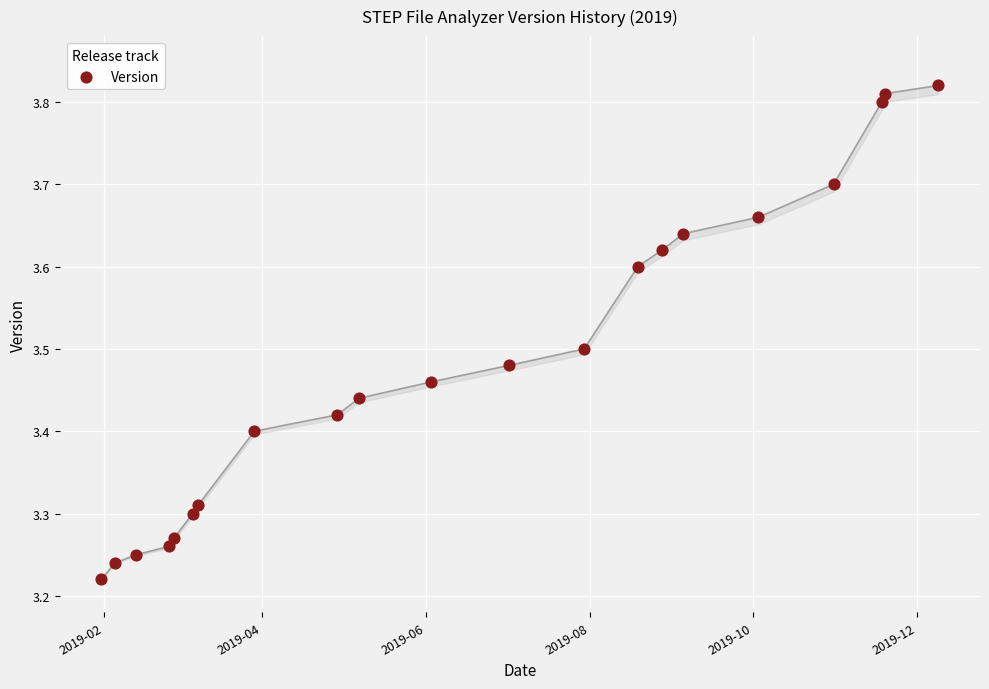

What is the range of X values (max minus min)?

312.0